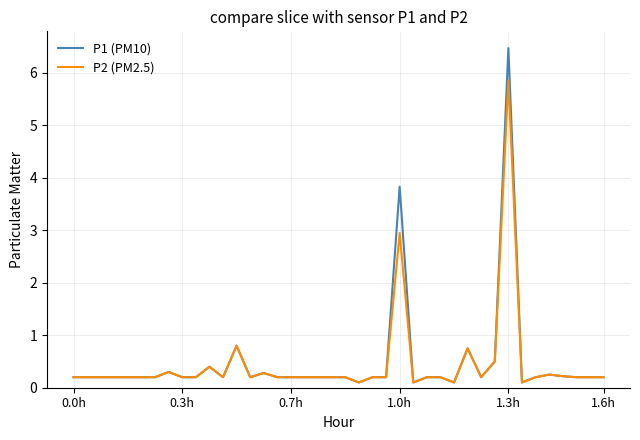

List the series in order of their peak value, lowest first.

P2 (PM2.5), P1 (PM10)